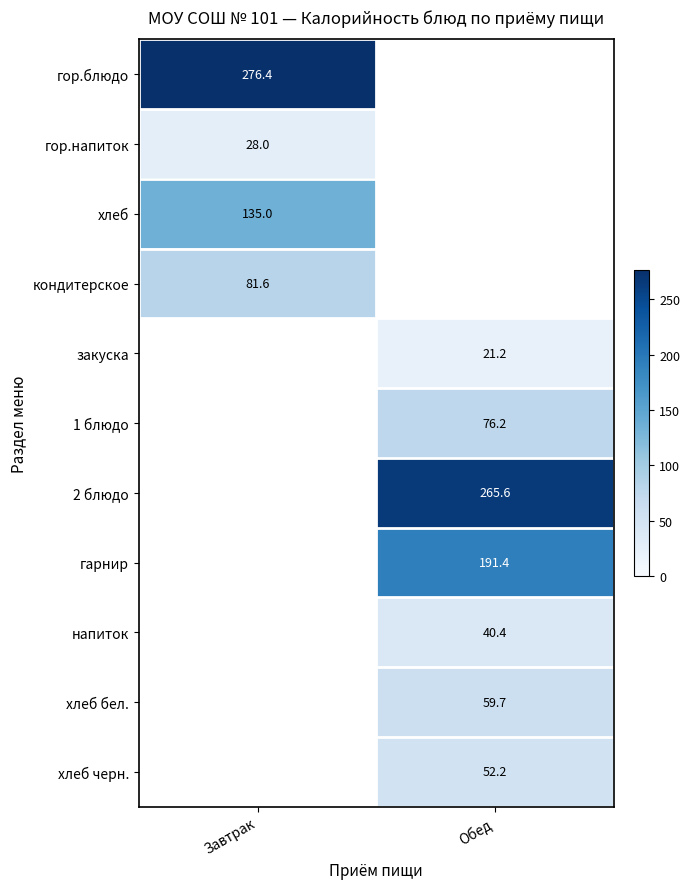

Is the value of 2 блюдо at Обед greater than the value of хлеб бел. at Обед?

Yes